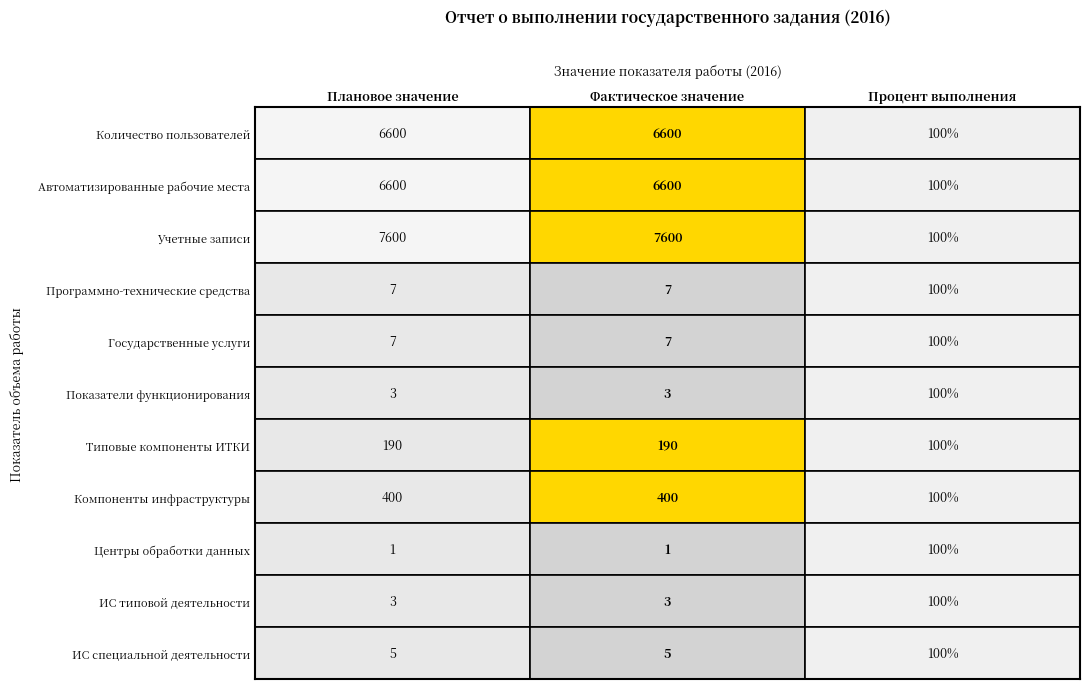

Which series has the largest range (max minus min)?

Количество учетных записей